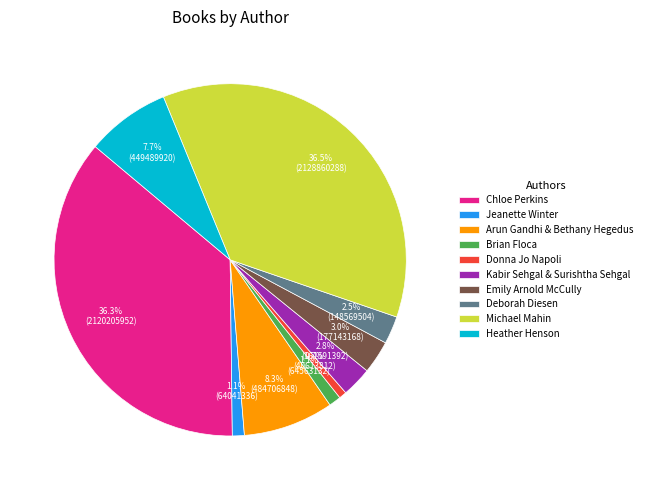

How much of the chart is everything except Heather Henson?

92.3%